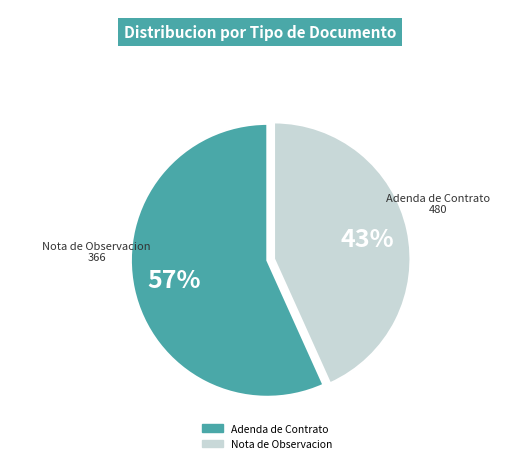

How many slices are in this pie chart?

2